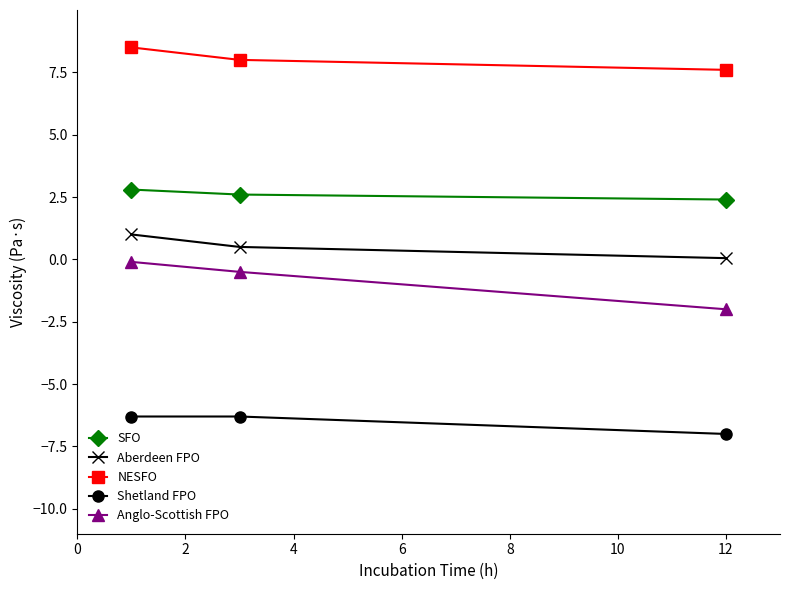

How many lines are shown in the chart?

5